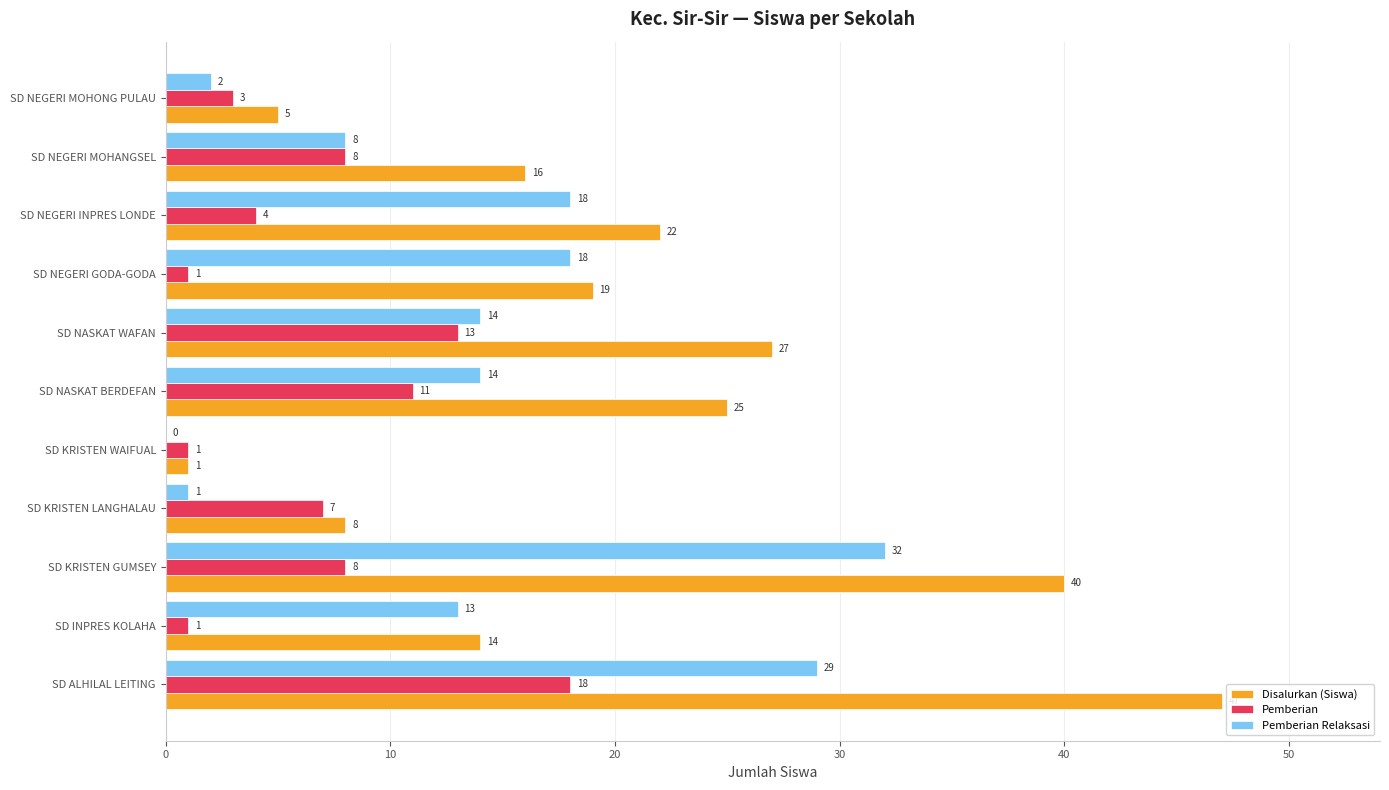

Which label corresponds to the largest value in the chart?

SD ALHILAL LEITING